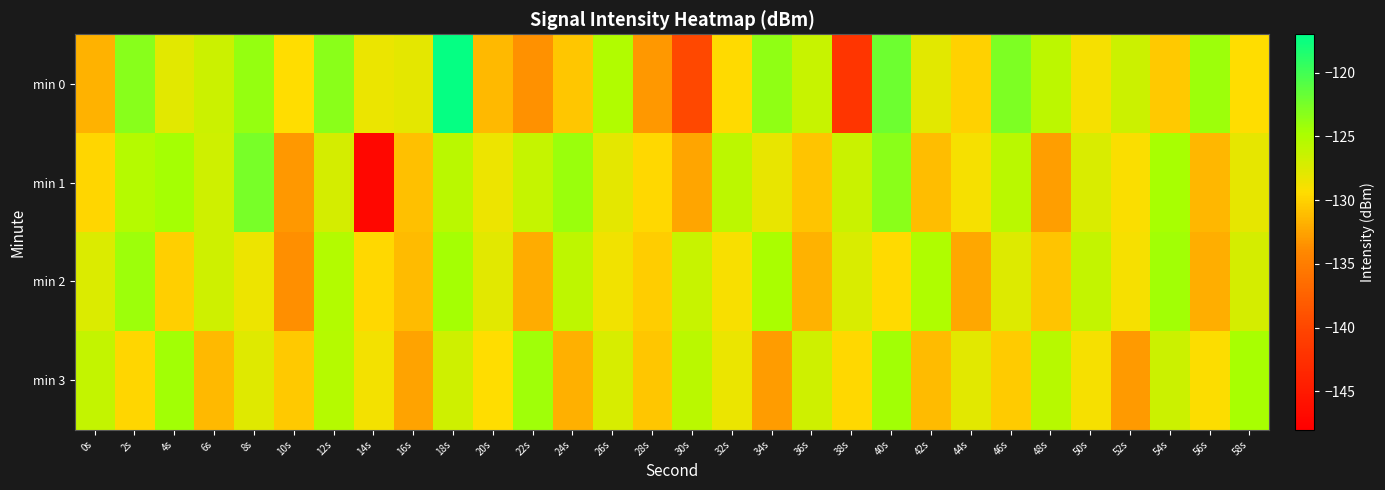

Between 32s and 18s, which is larger?

18s